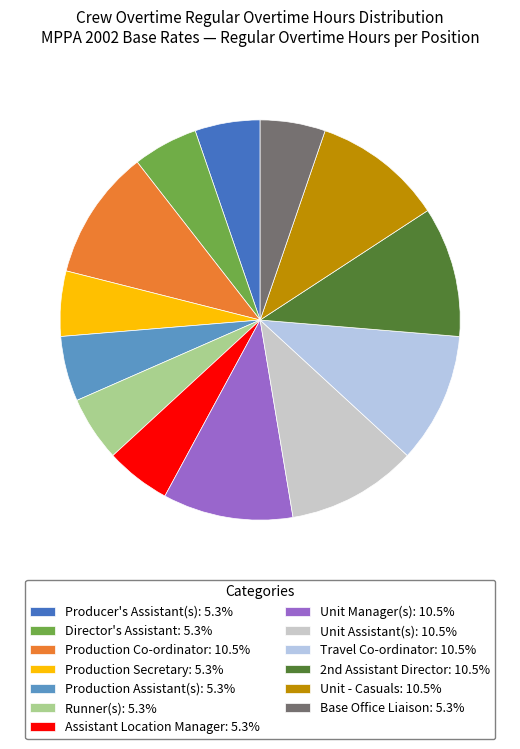

Count the number of slices in the pie.

13